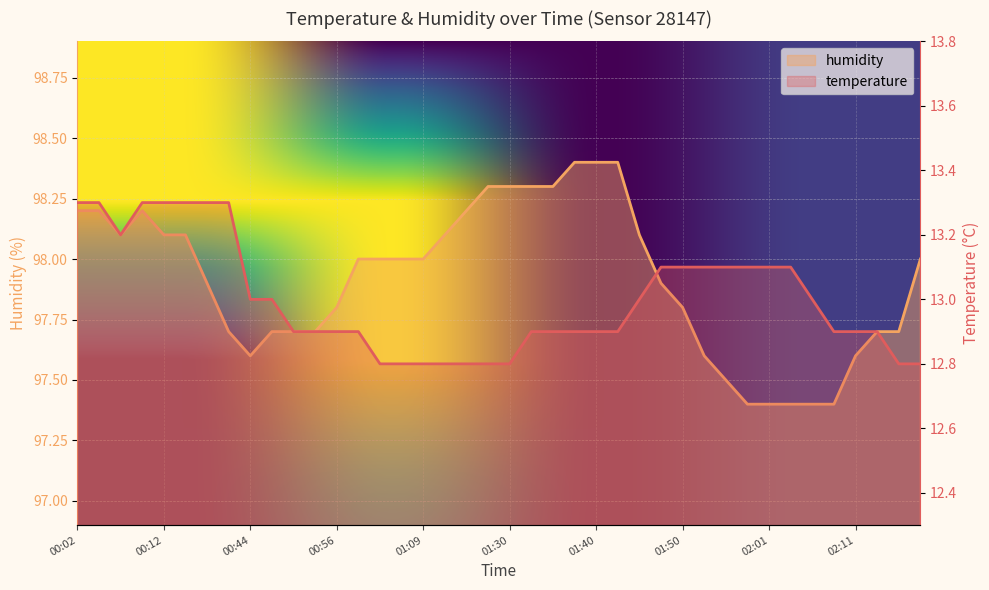

Which has a higher value, 02:01 or 00:02?

00:02